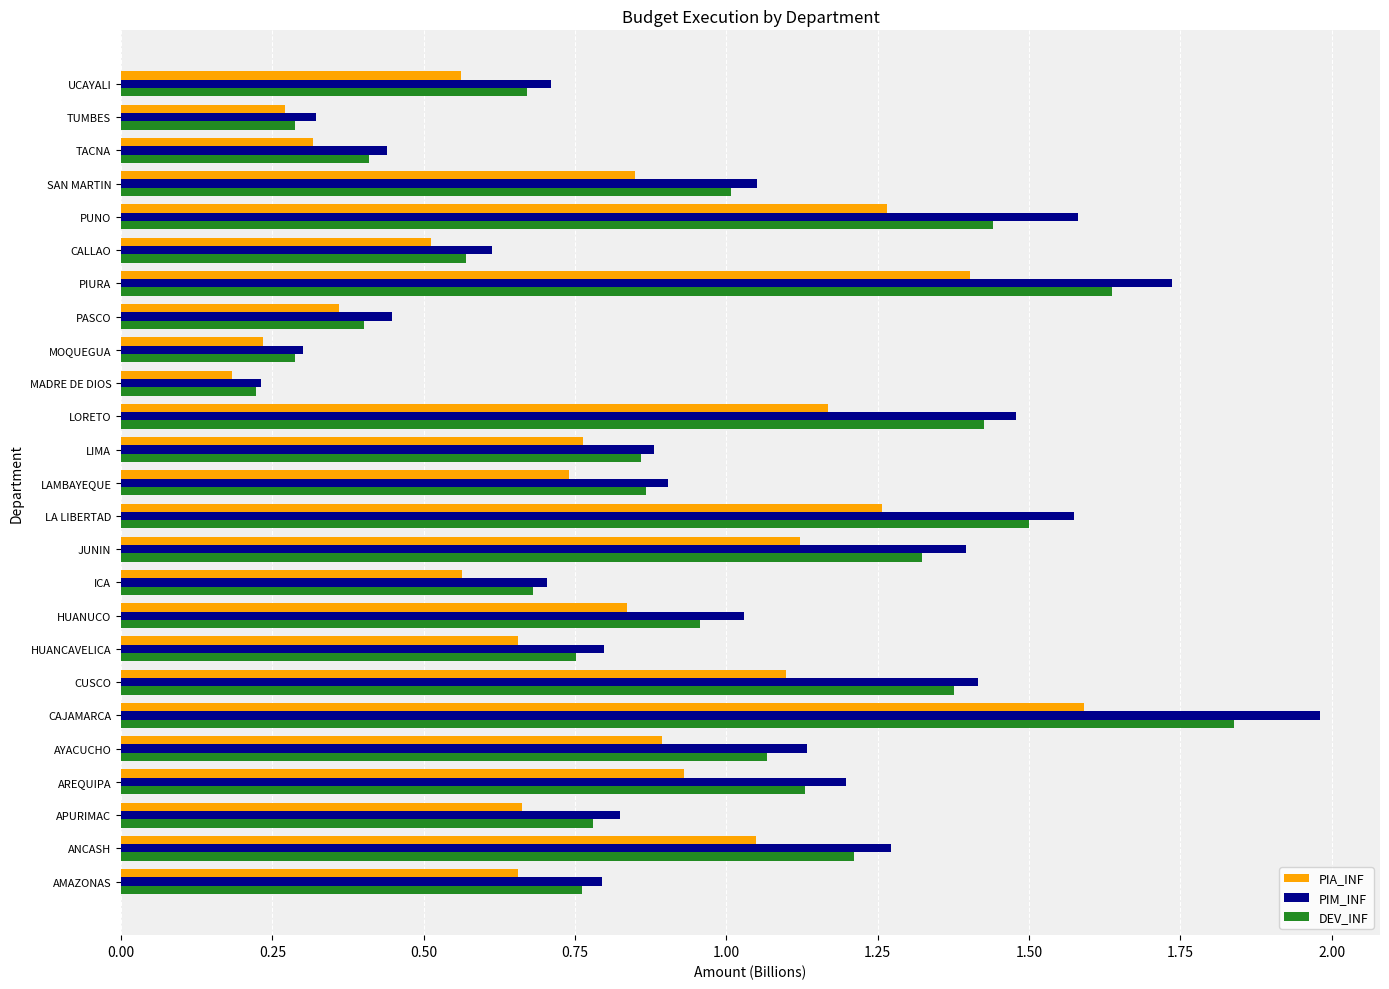

At which category does the chart reach its peak across all series?

CAJAMARCA